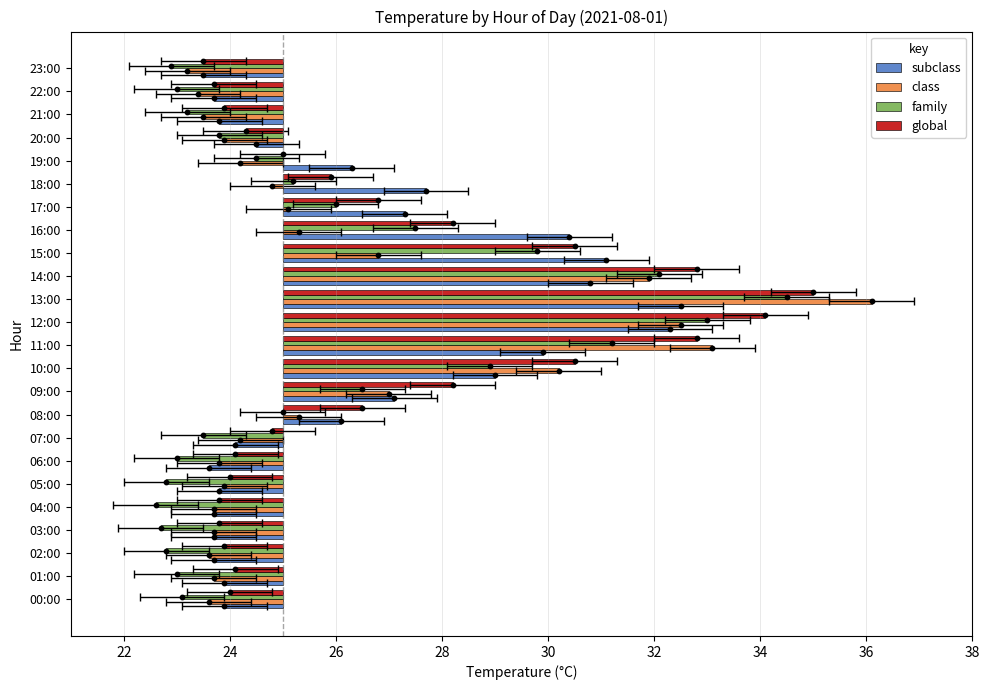

What are all the series names shown in the legend?

subclass, class, family, global